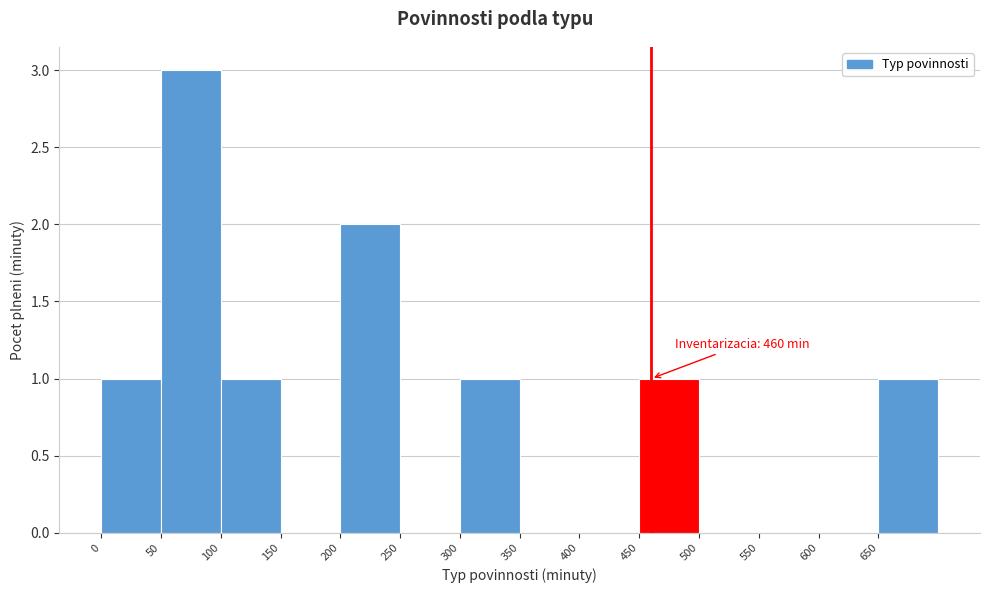

Over which range of the x-axis is the bar tallest?

50 to 100